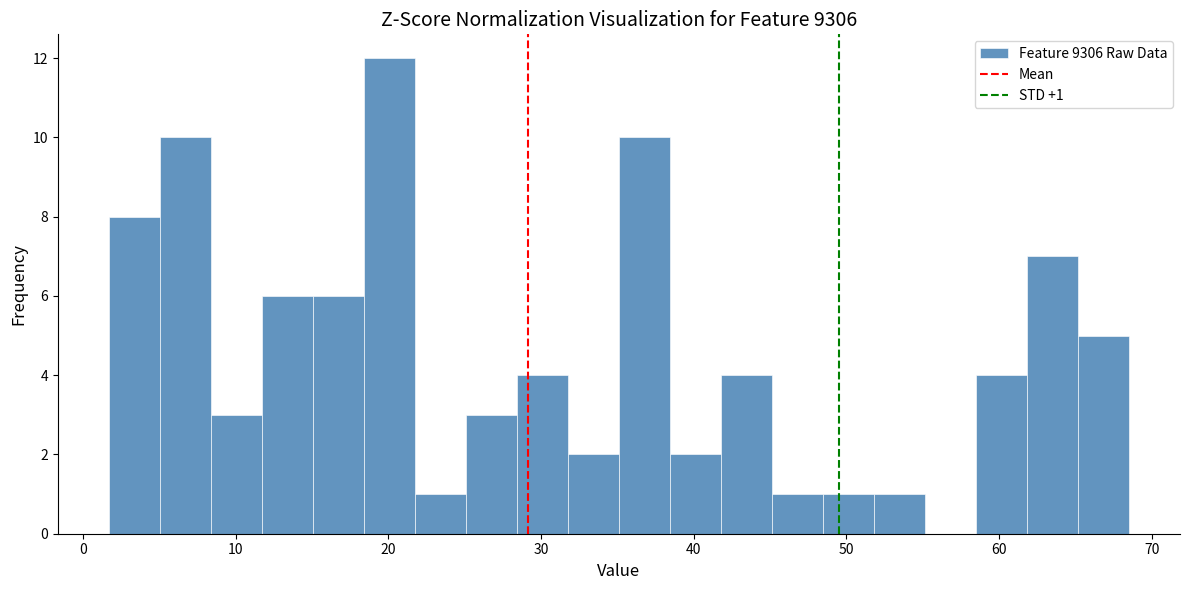

Around what value on the x-axis is the tallest bar? Give the approximate position of its centre, as read against the axis.

20